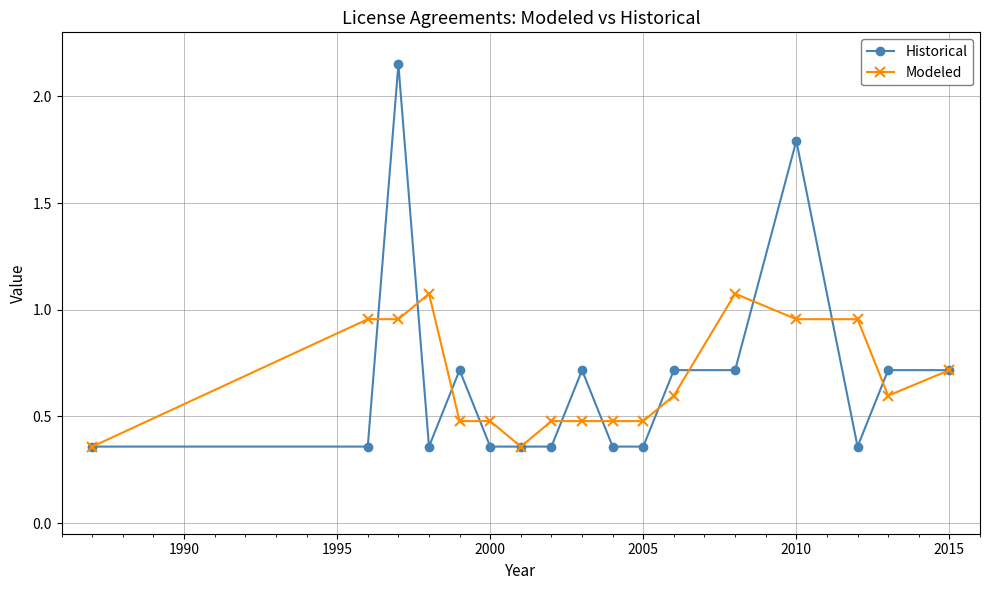

Which series has the largest range (max minus min)?

Historical